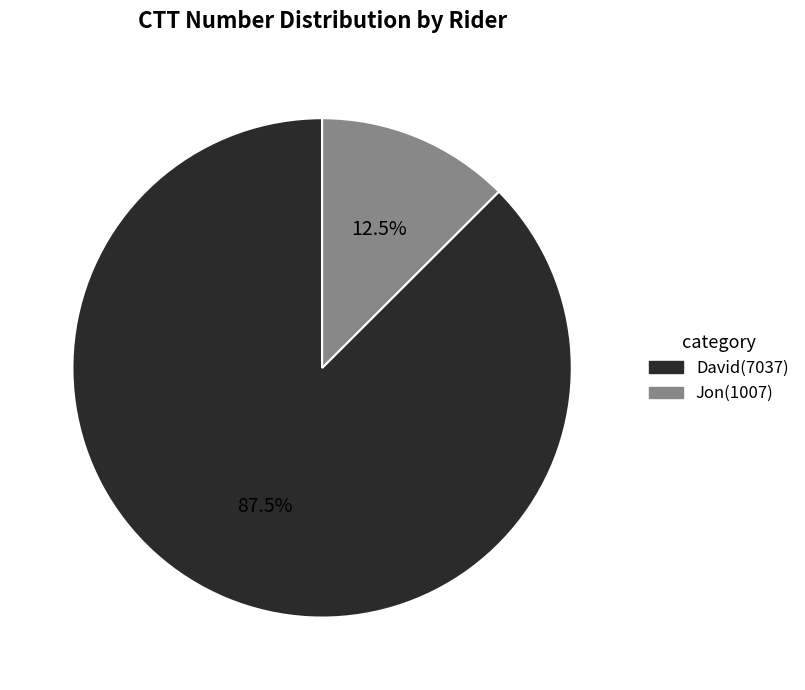

How many segments does this pie chart have?

2